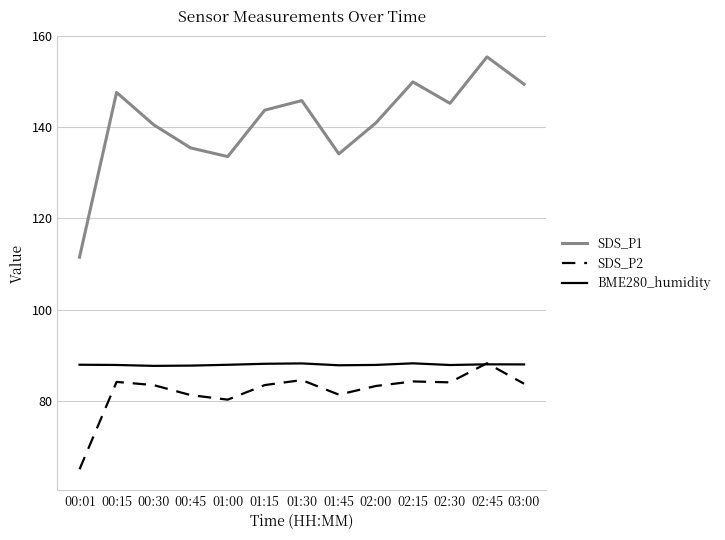

The value of BME280_humidity at 01:00 is 53.5. True or false?

False